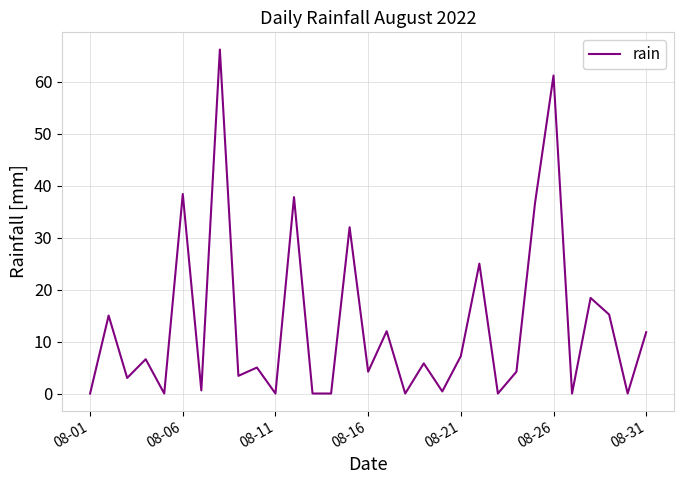

What is the greatest value displayed?

66.2